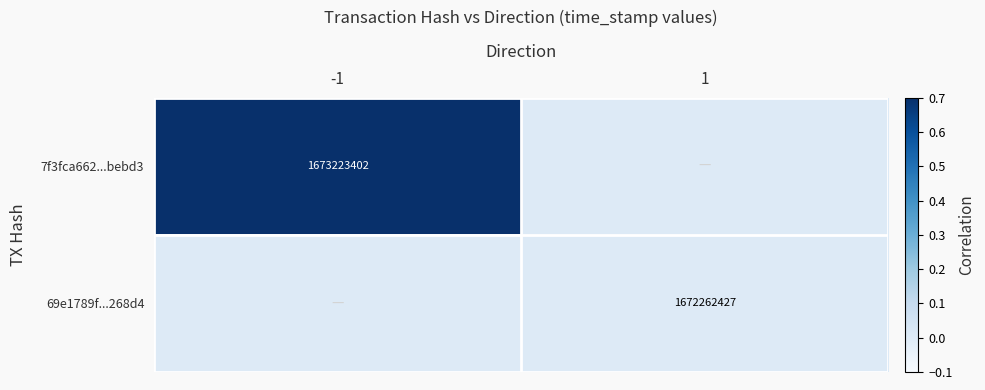

Count the number of data series in this chart.

2